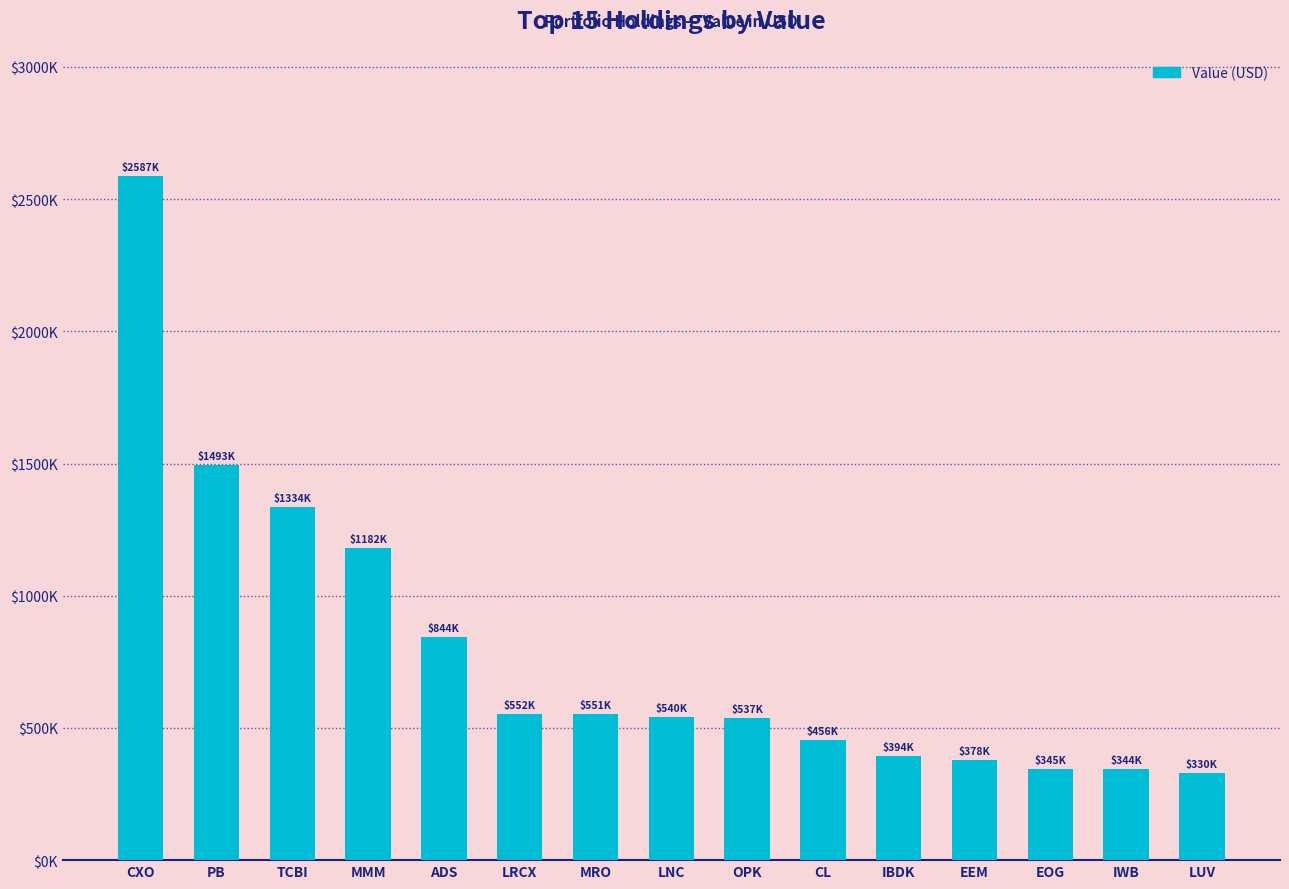

List the labels in order of value, largest first.

CXO, PB, TCBI, MMM, ADS, LRCX, MRO, LNC, OPK, CL, IBDK, EEM, EOG, IWB, LUV